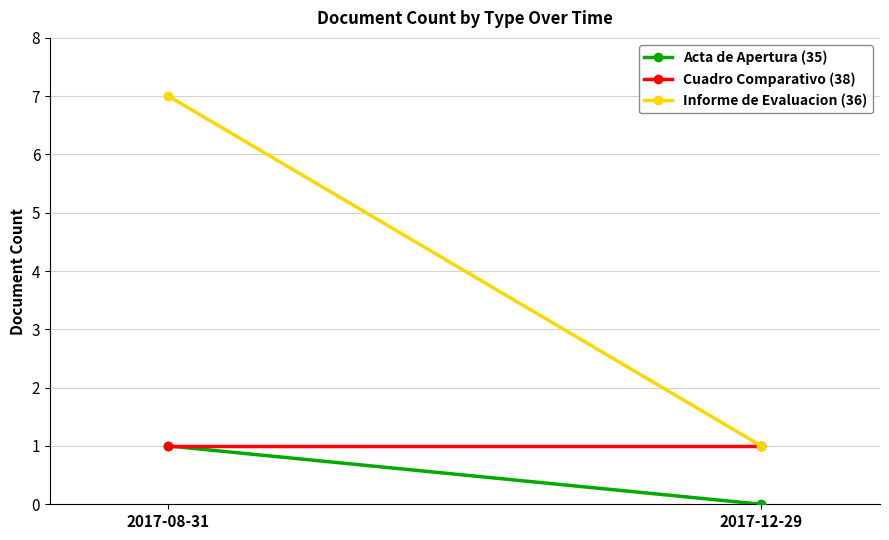

Which category has the highest value in the Informe de Evaluacion (36) series?

2017-08-31